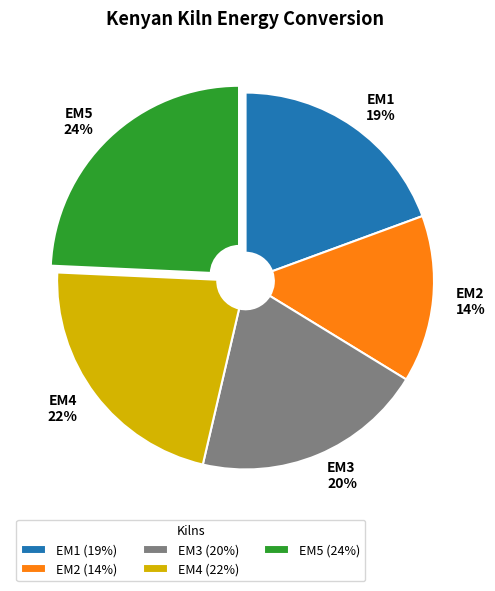

To the nearest percent, what is the average slice percentage?

20%